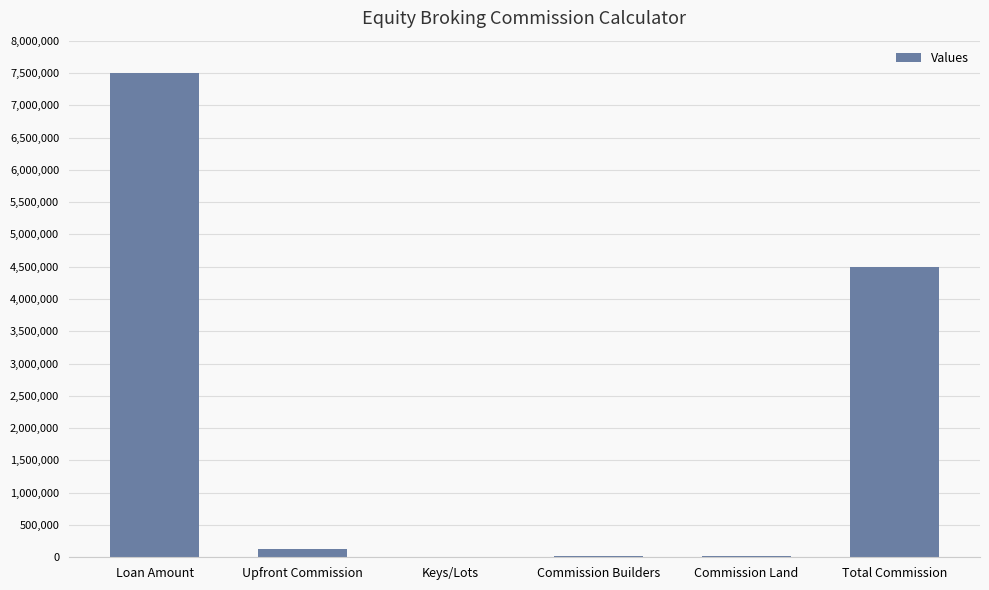

True or false: the data shows 4500000 at Total Commission.

True